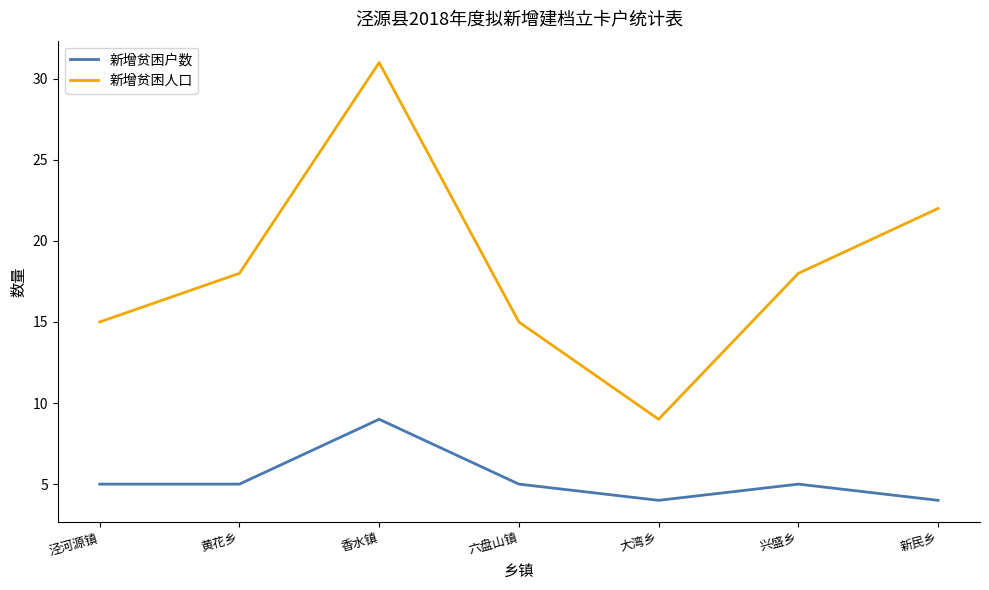

What position from the left is 黄花乡?

2